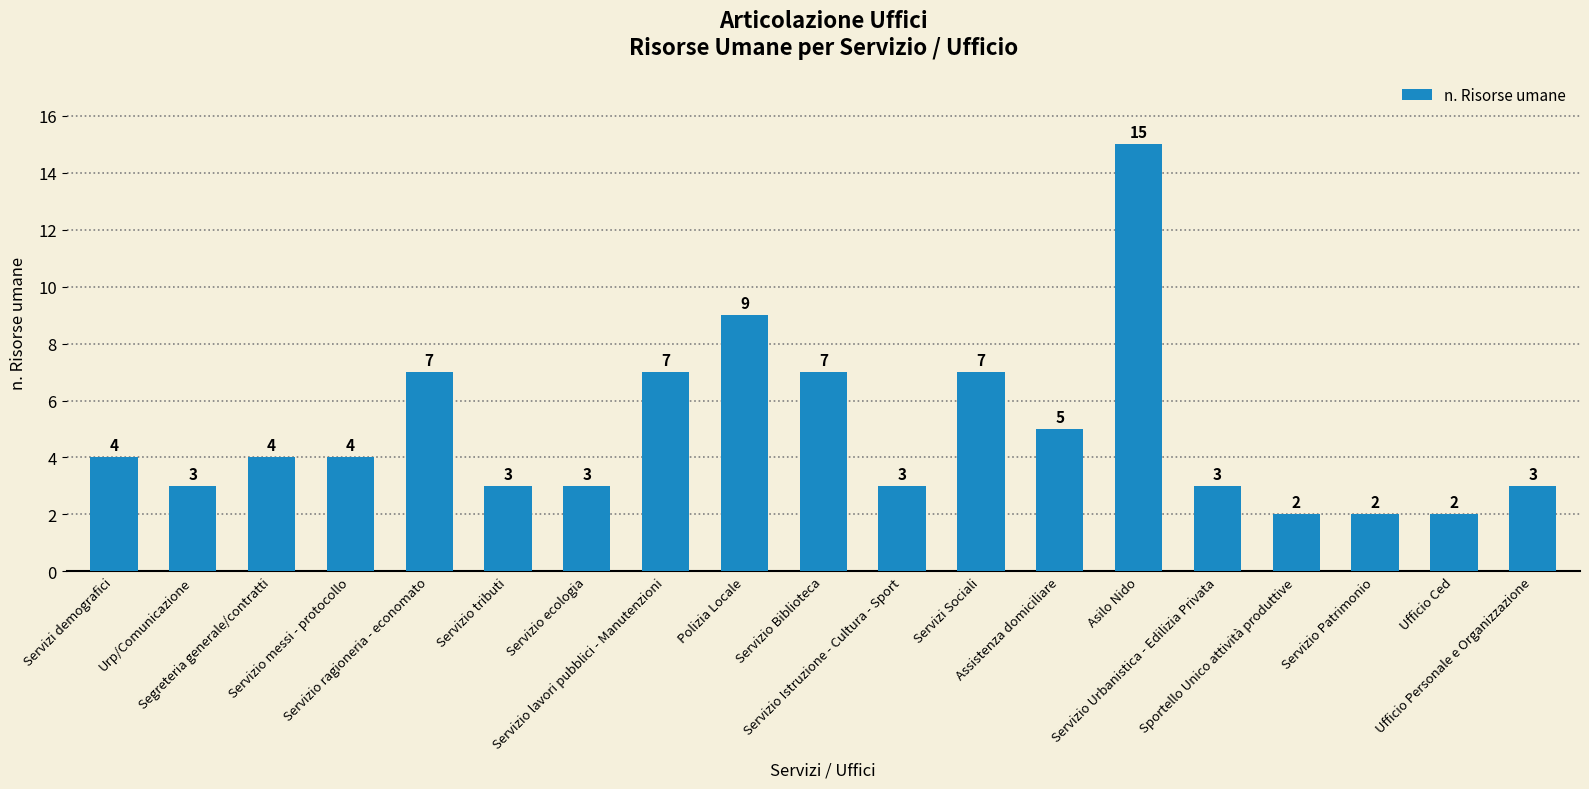

Reading left to right, what are all the values shown in this chart?

Servizi demografici=4	Urp/Comunicazione=3	Segreteria generale/contratti=4	Servizio messi - protocollo=4	Servizio ragioneria - economato=7	Servizio tributi=3	Servizio ecologia=3	Servizio lavori pubblici - Manutenzioni=7	Polizia Locale=9	Servizio Biblioteca=7	Servizio Istruzione - Cultura - Sport=3	Servizi Sociali=7	Assistenza domiciliare=5	Asilo Nido=15	Servizio Urbanistica - Edilizia Privata=3	Sportello Unico attività produttive=2	Servizio Patrimonio=2	Ufficio Ced=2	Ufficio Personale e Organizzazione=3